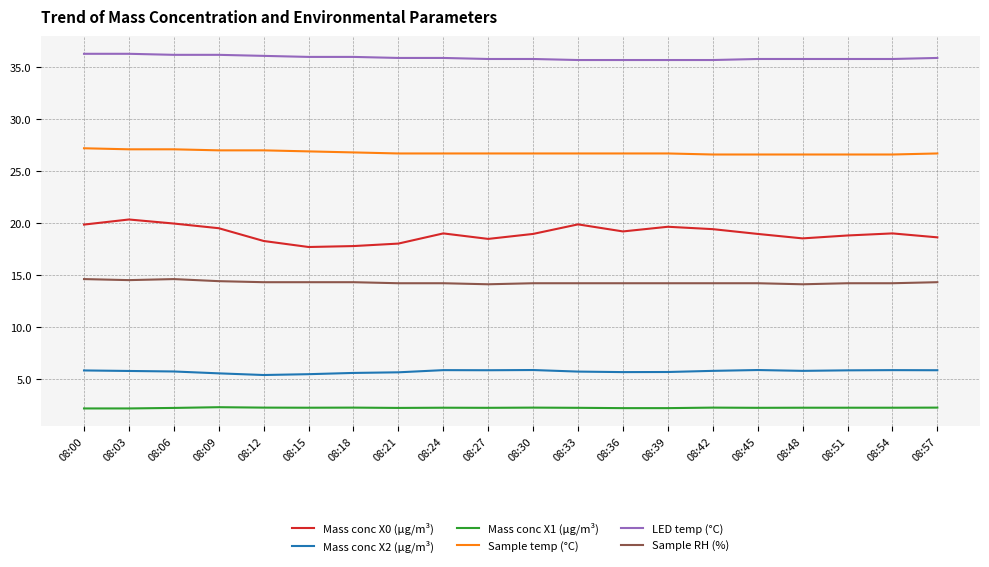

What are all the series names shown in the legend?

Mass conc X0 (μg/m³), Mass conc X2 (μg/m³), Mass conc X1 (μg/m³), Sample temp (°C), LED temp (°C), Sample RH (%)